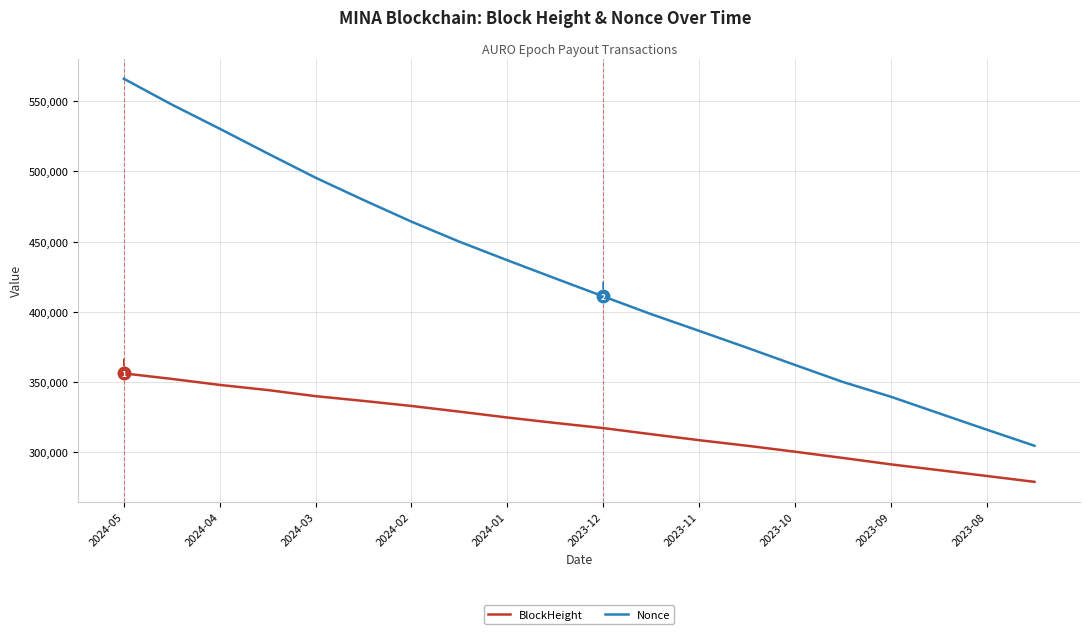

True or false: BlockHeight and Nonce intersect in this chart.

False